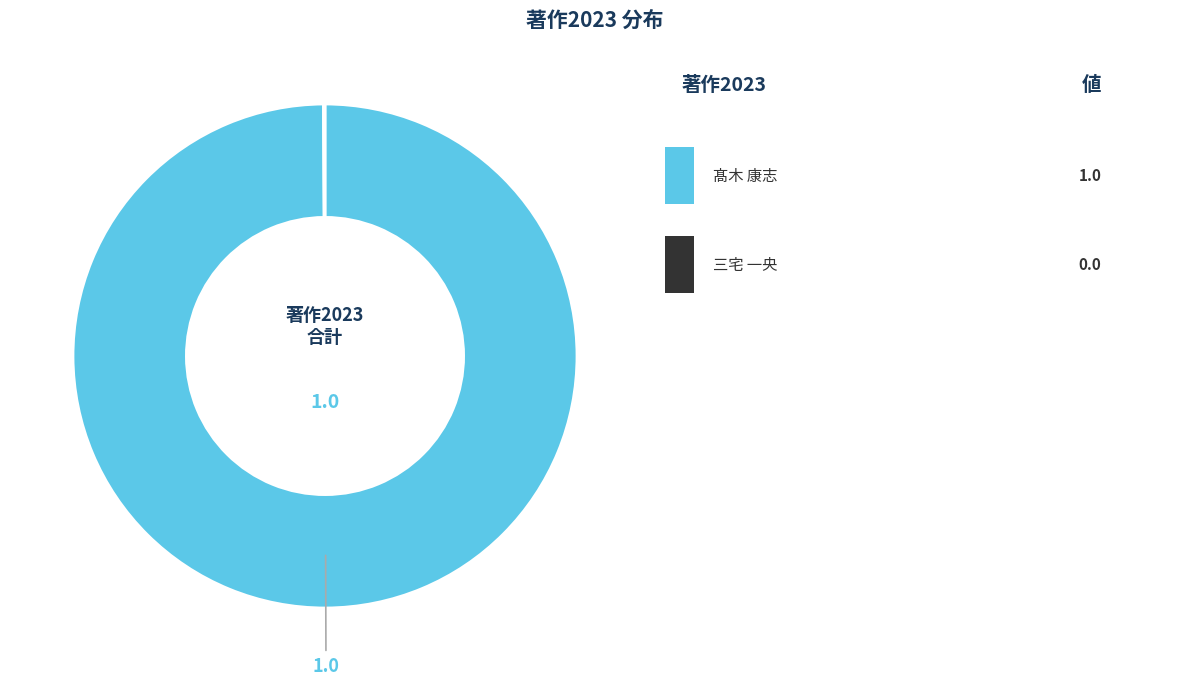

Is there a majority slice in this chart?

Yes